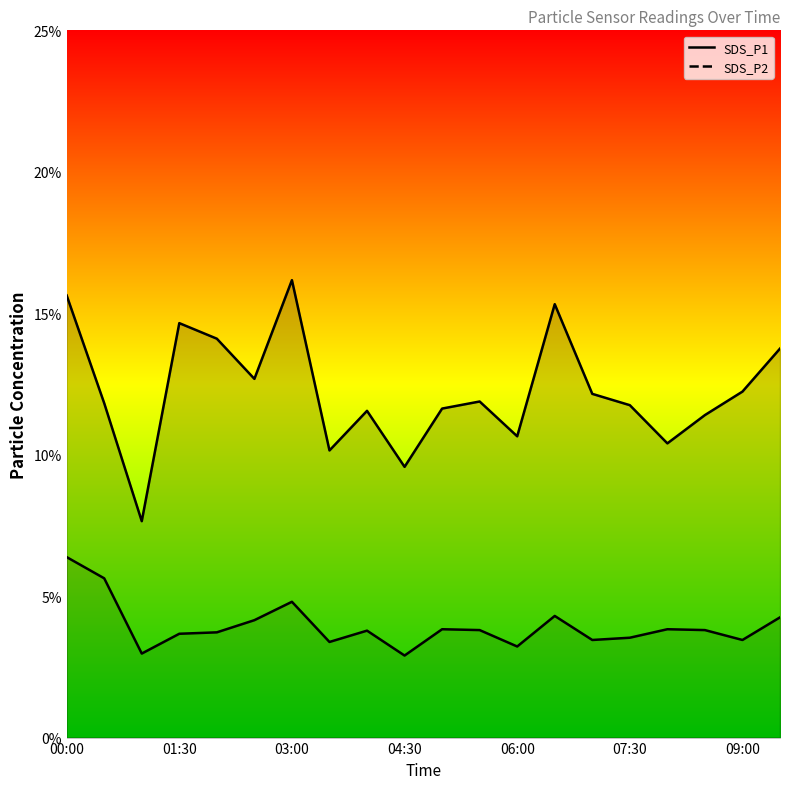

At which label does SDS_P2 first exceed 3?

00:00